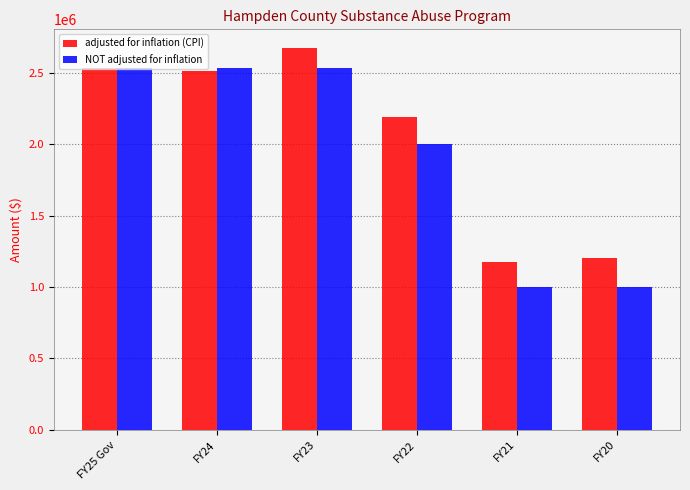

The adjusted for inflation (CPI) series shows 2514047 at FY24. True or false?

True